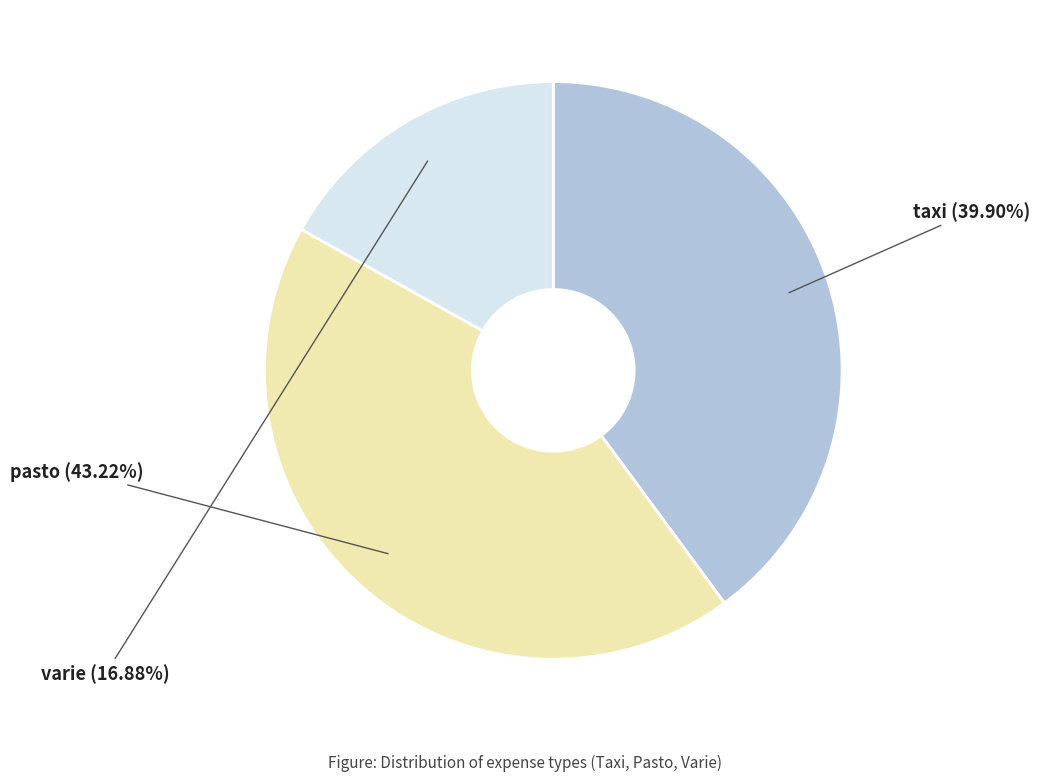

Is it true that pasto is 35% of the pie?

False